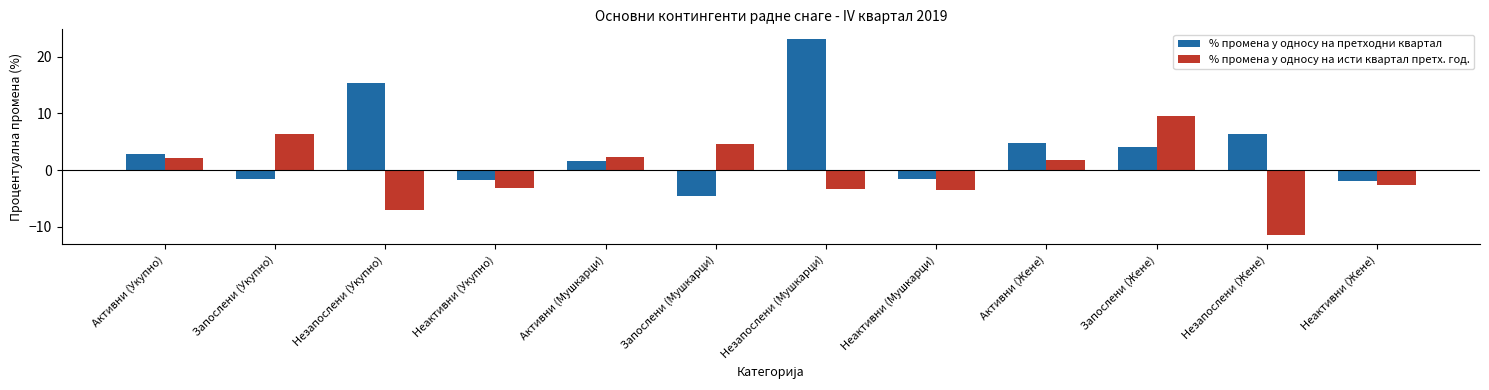

What position from the left is Запослени (Укупно)?

2